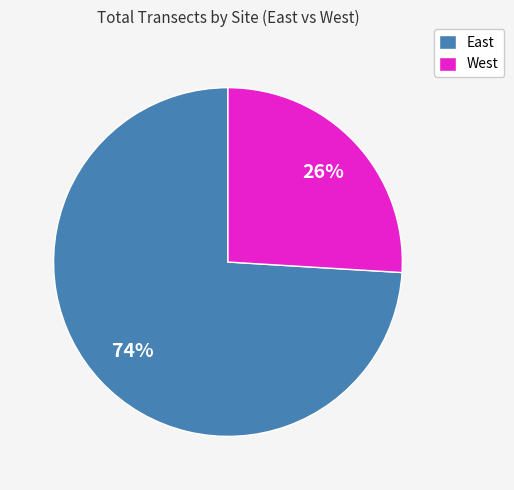

To the nearest percent, what is the difference between the largest and smallest slice percentages?

48%